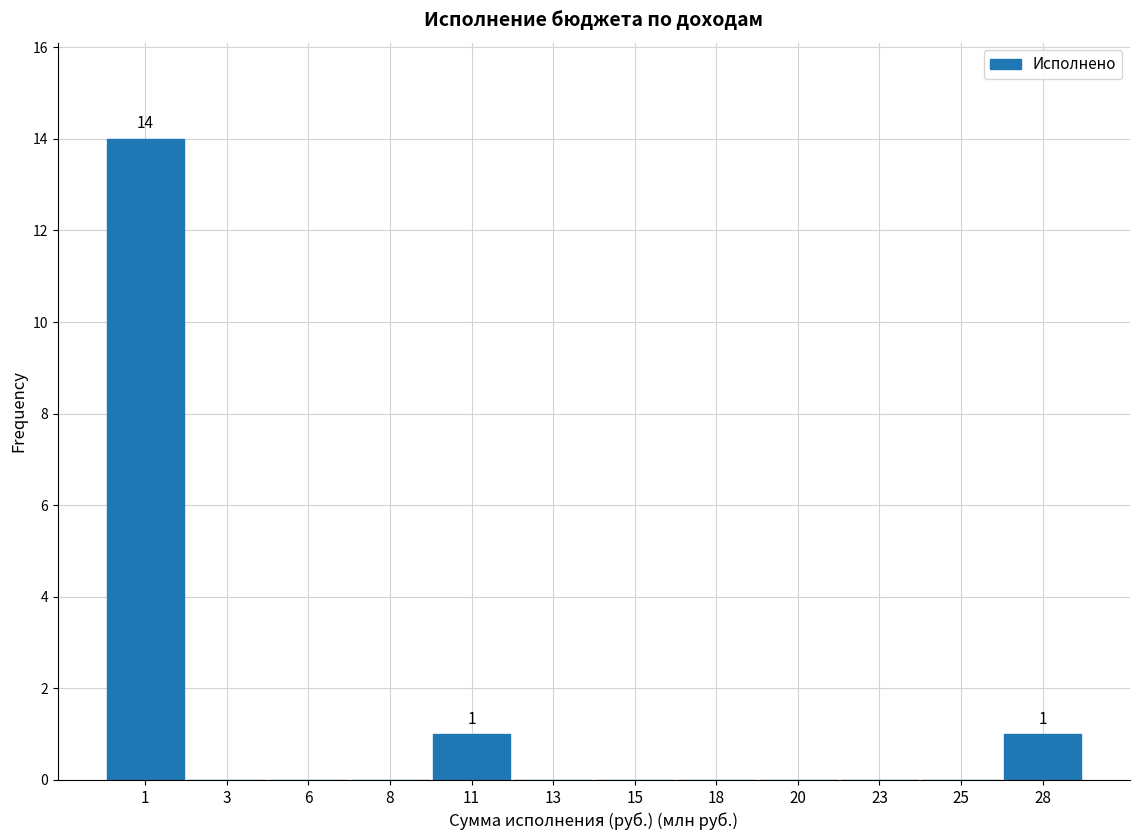

Reading left to right, extract all data points from this chart.

1=14	3=0	6=0	8=0	11=1	13=0	15=0	18=0	20=0	23=0	25=0	28=1